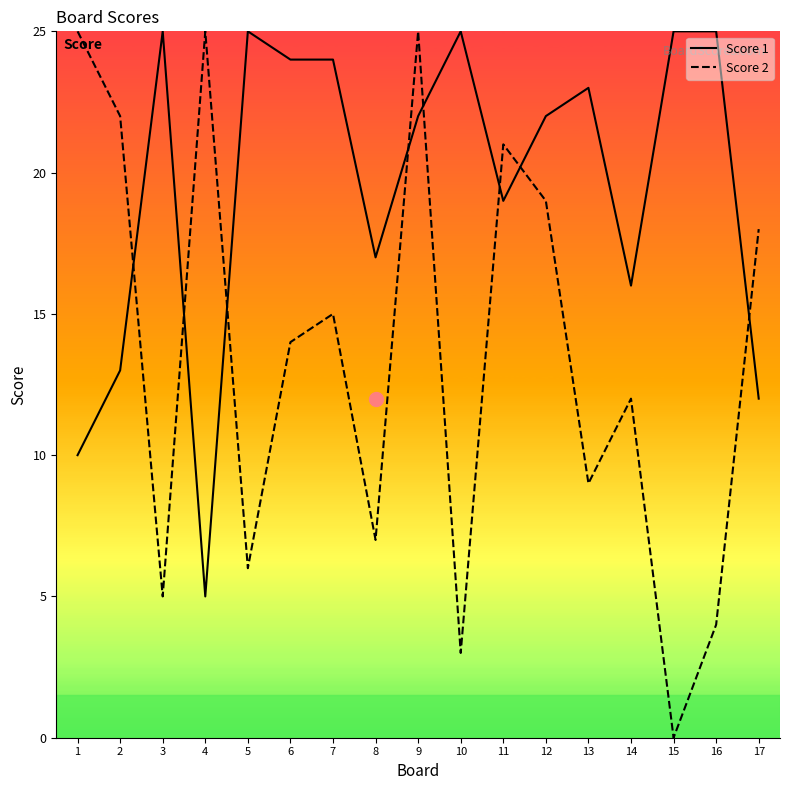

True or false: Score 2 has a value of 15 at 7.

True